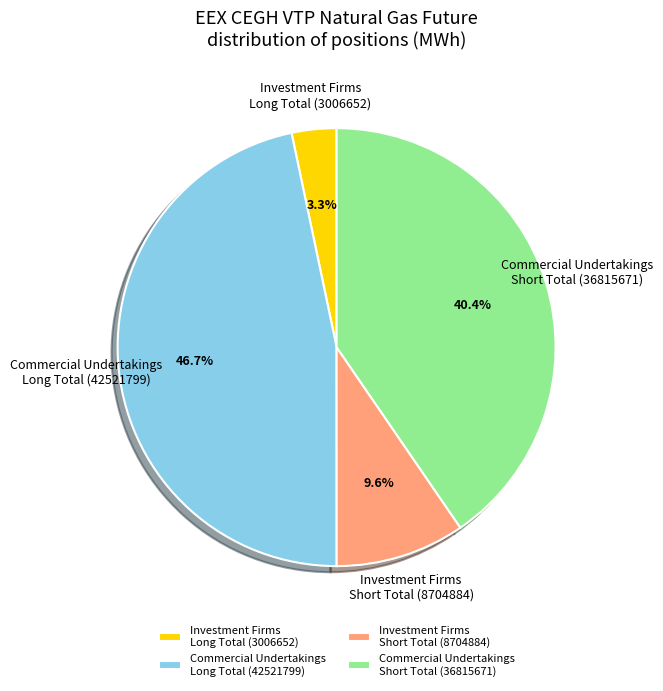

Count the number of slices in the pie.

4